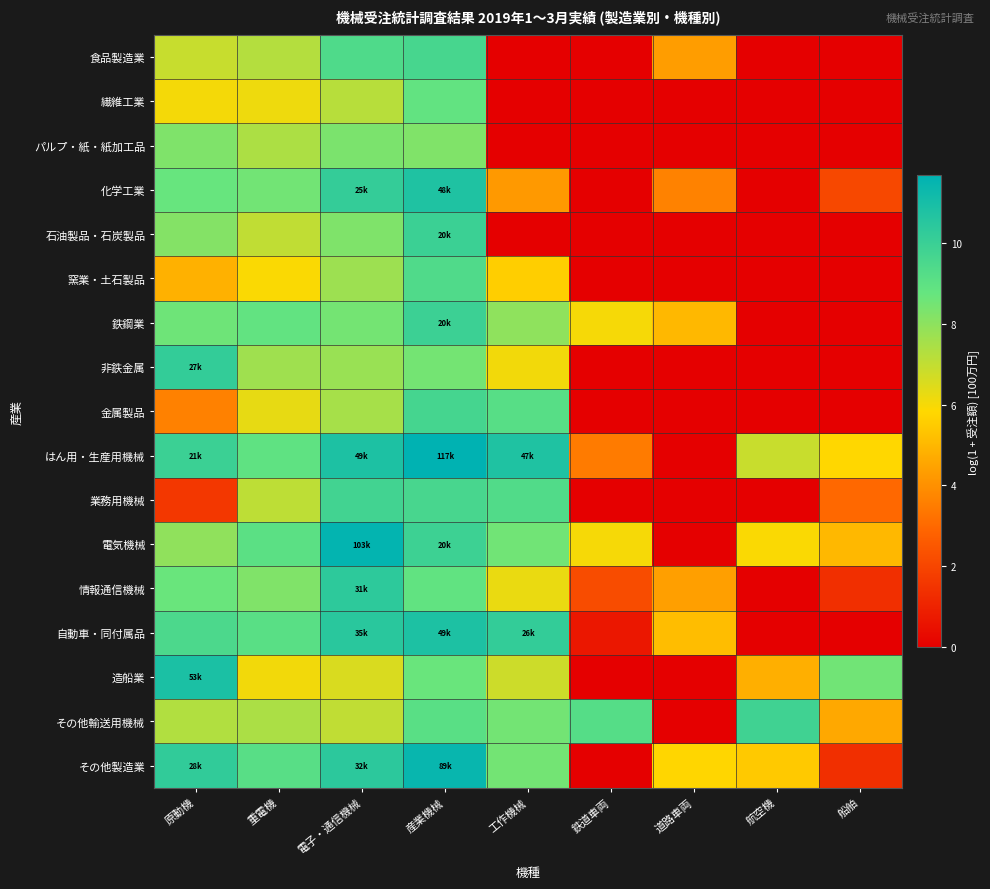

Which series has the widest spread of values?

はん用・生産用機械